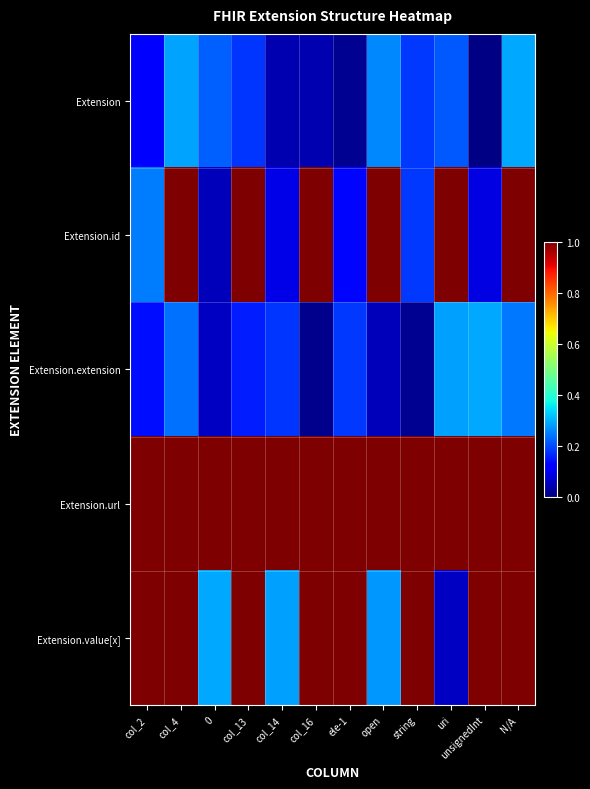

At how many categories does at least one series exceed 0?

12